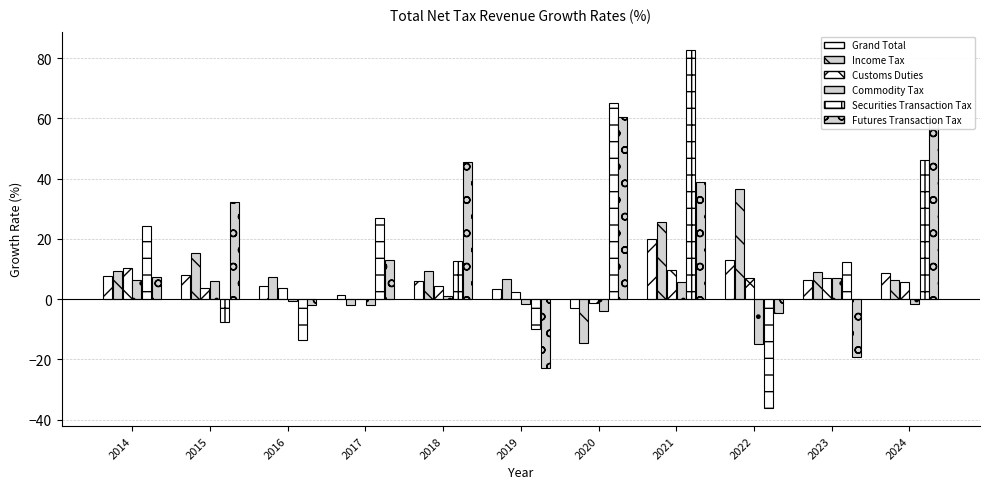

Count the number of data series in this chart.

6